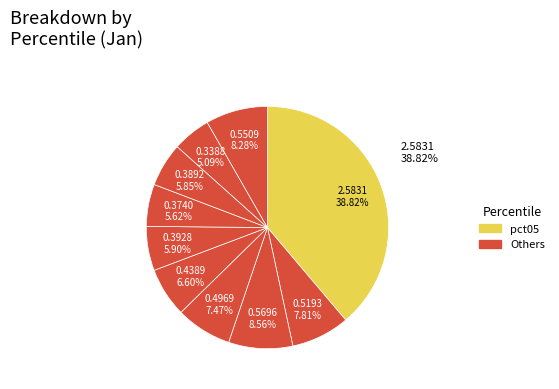

To the nearest percent, what is the difference between the largest and smallest slice percentages?

34%